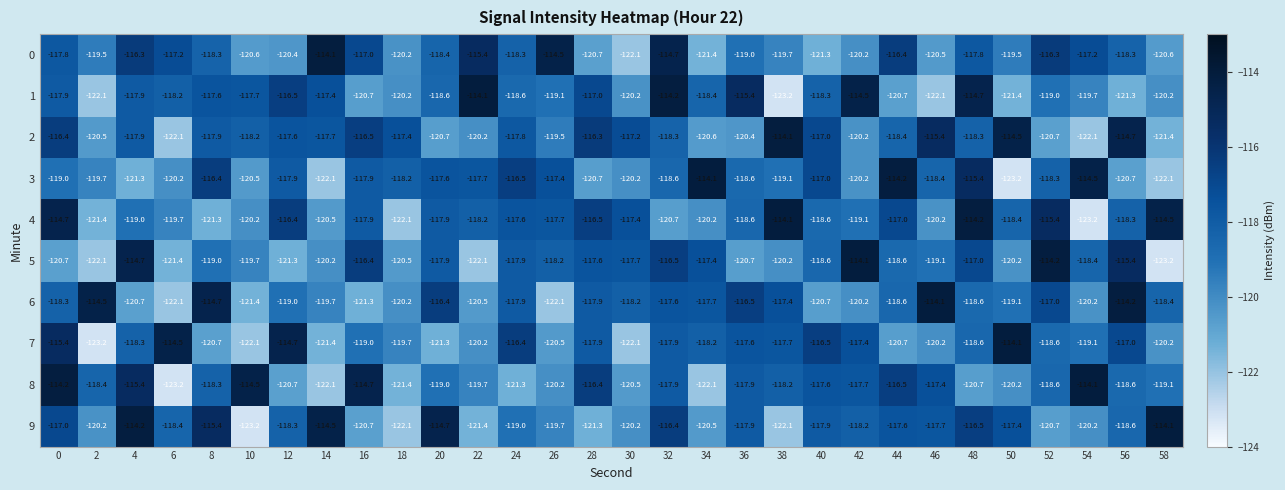

How many values in the 5 series are below -118?

18